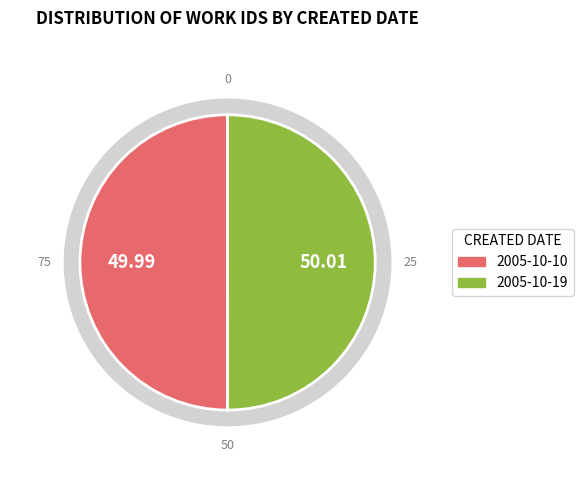

Rank the categories by value from lowest to highest.

2005-10-10, 2005-10-19